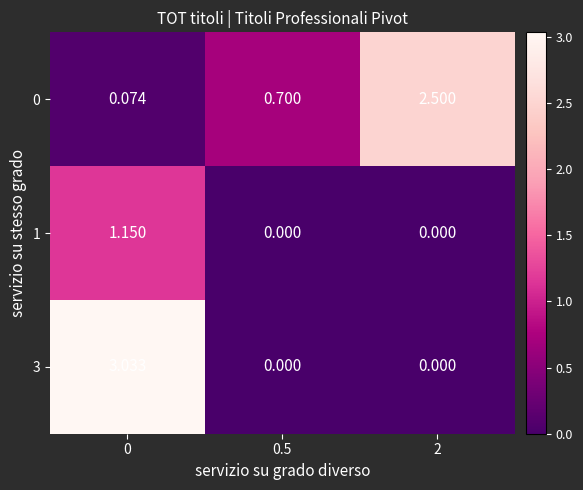

Which series has the largest total across all categories?

0